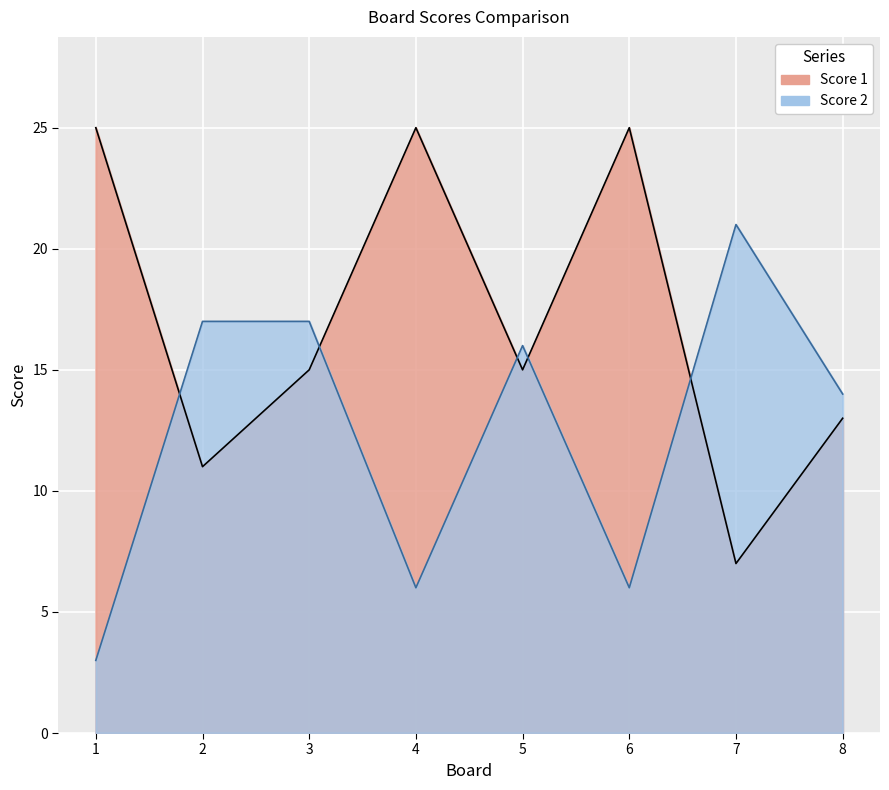

What is the sum of all Score 1 values?

136